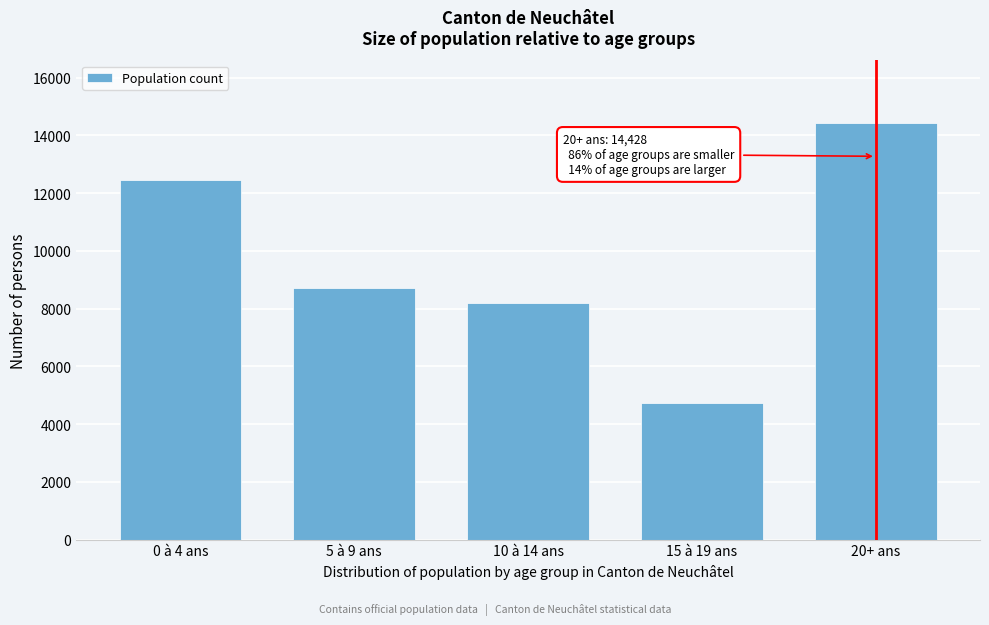

Reading left to right, what are all the values shown in this chart?

0 à 4 ans=12464	5 à 9 ans=8713	10 à 14 ans=8191	15 à 19 ans=4715	20+ ans=14428